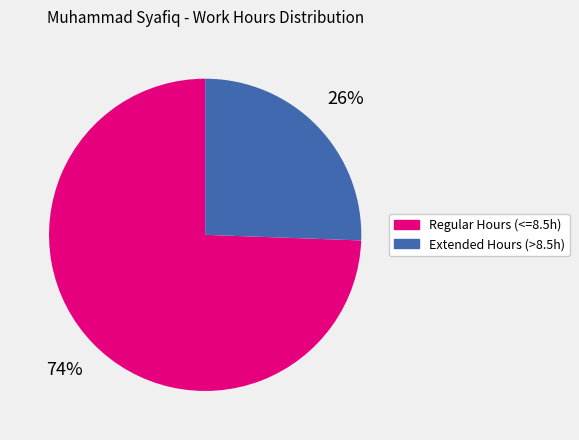

To the nearest percent, what is the average slice percentage?

50%